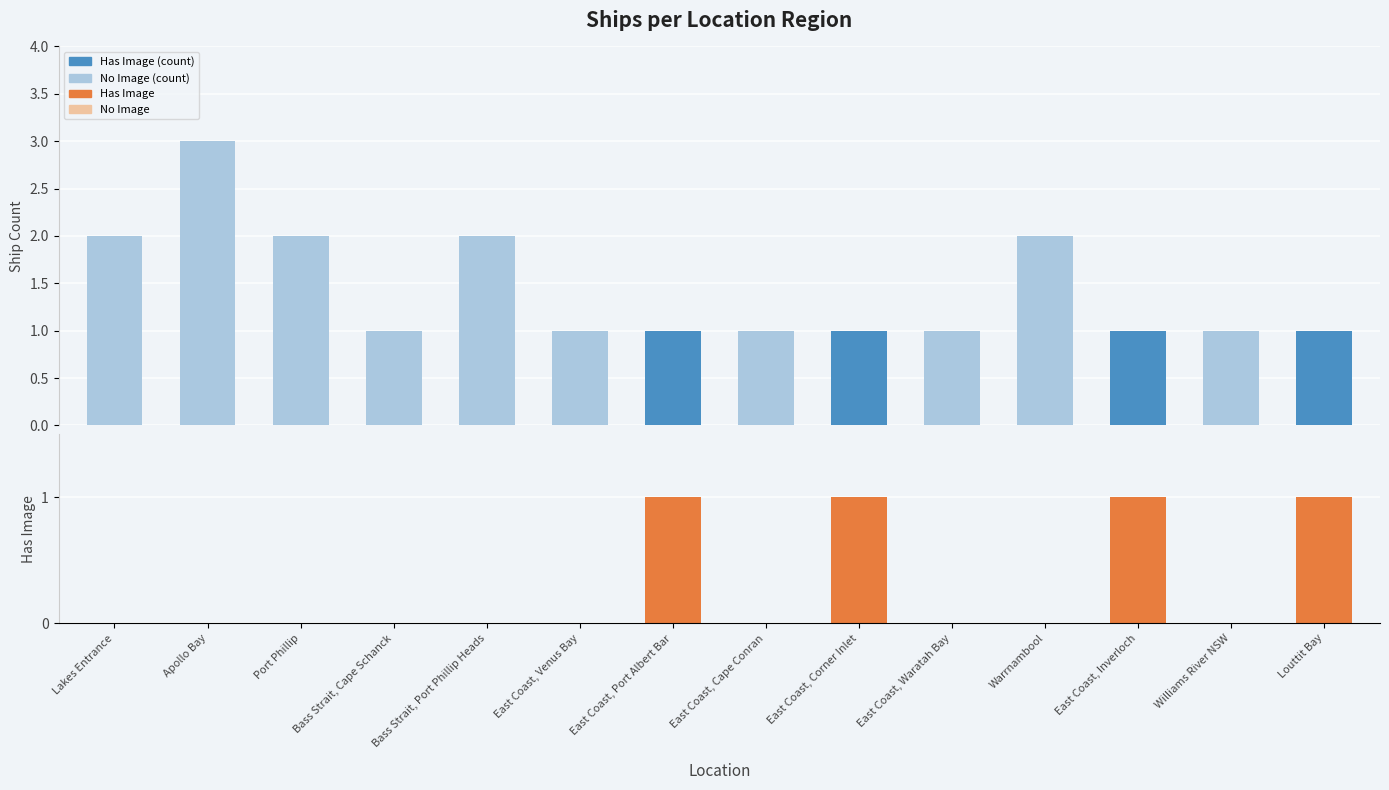

Which category has the highest value in the Ship Count series?

Apollo Bay